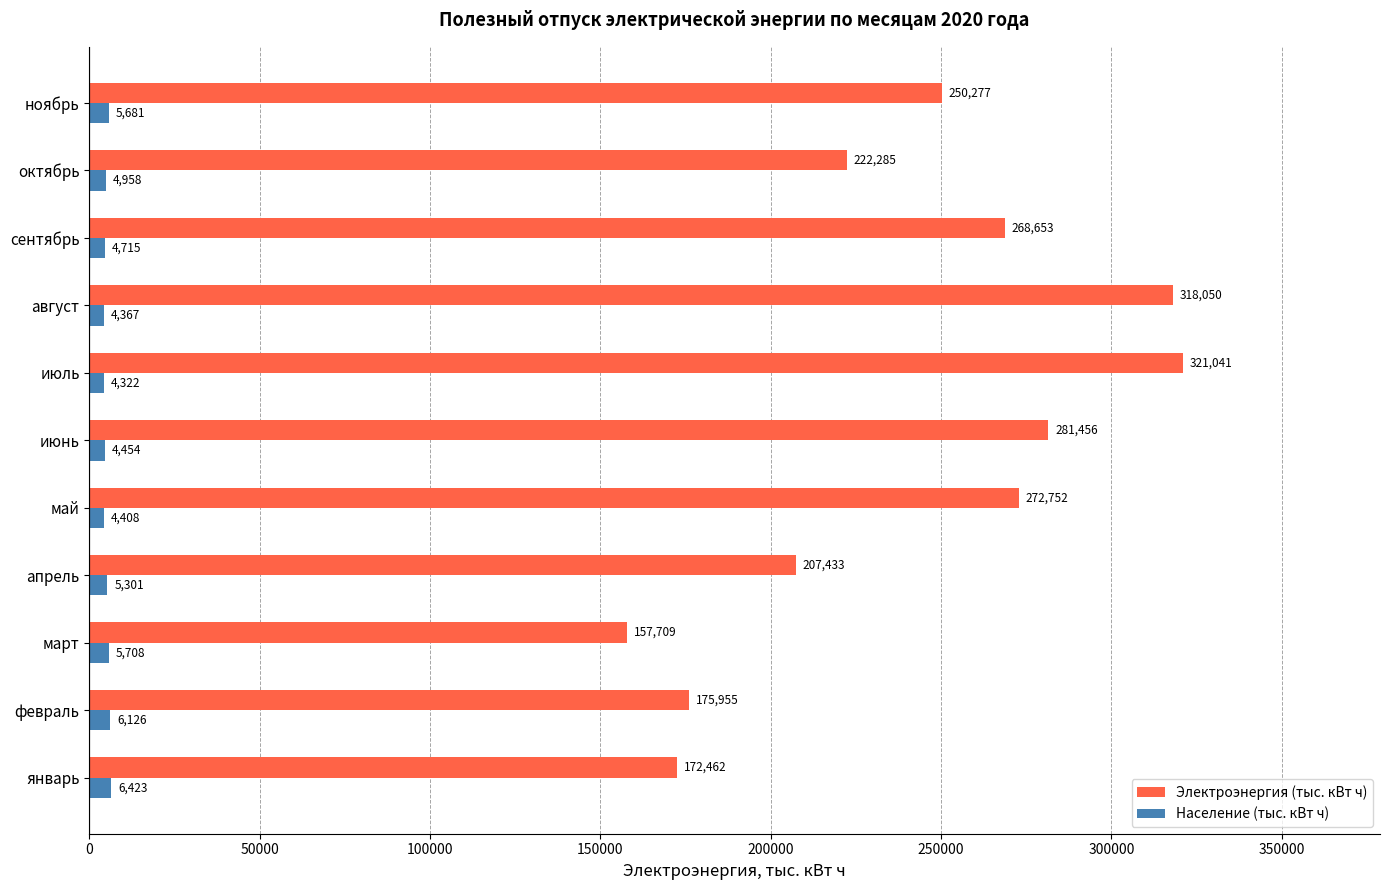

What is the difference between the second highest and minimum values in the Электроэнергия (тыс. кВт ч) series?

160340.9